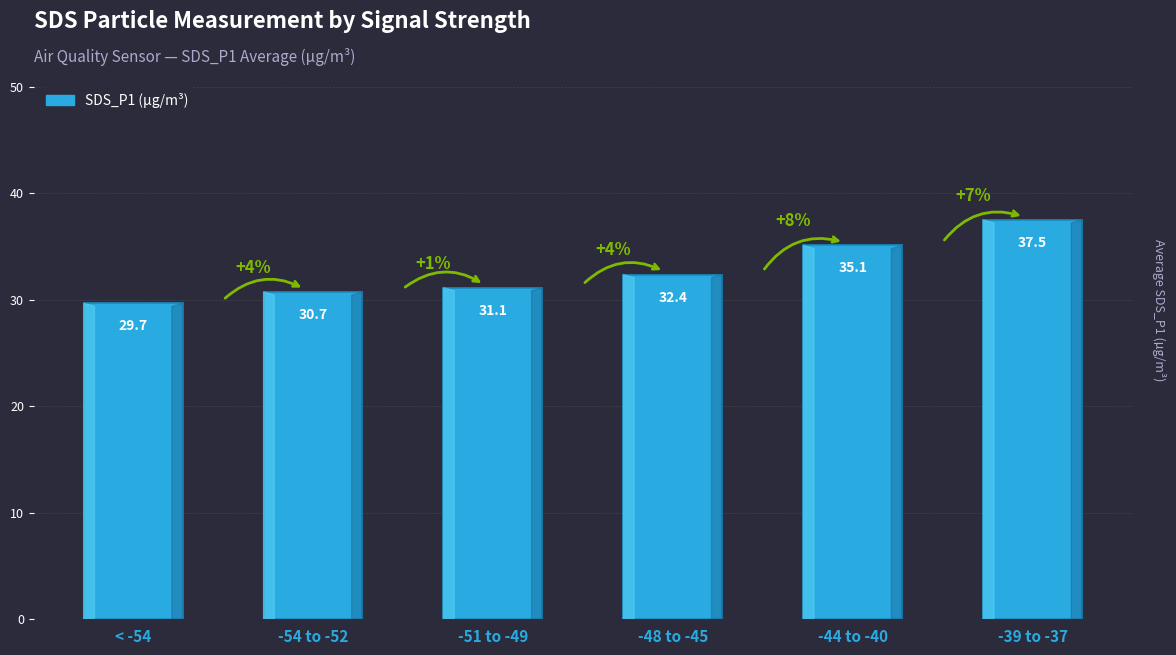

At which label is the value closest to 33?

-48 to -45